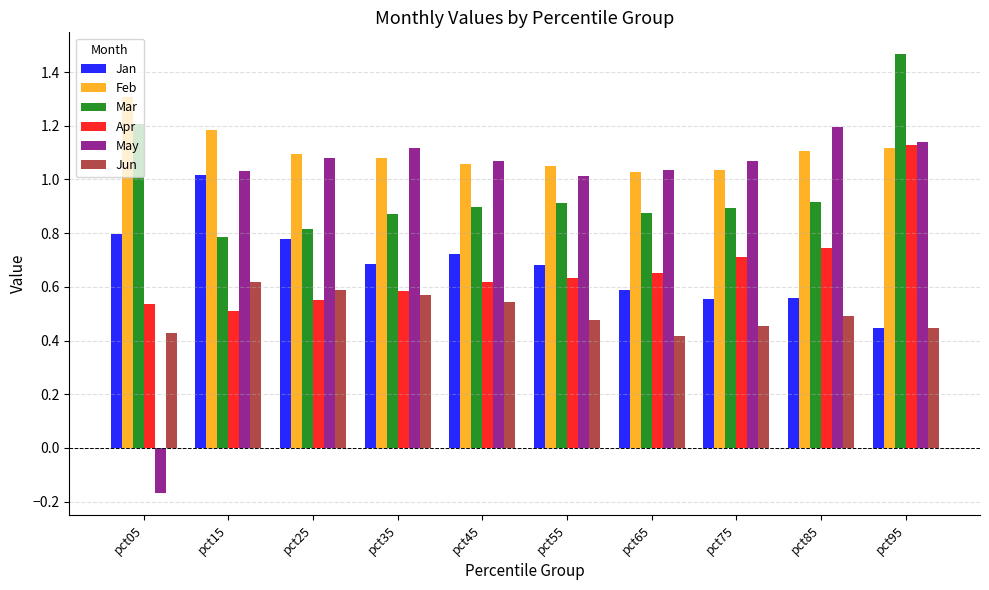

Between pct05 and pct25, which series saw the biggest shift?

May